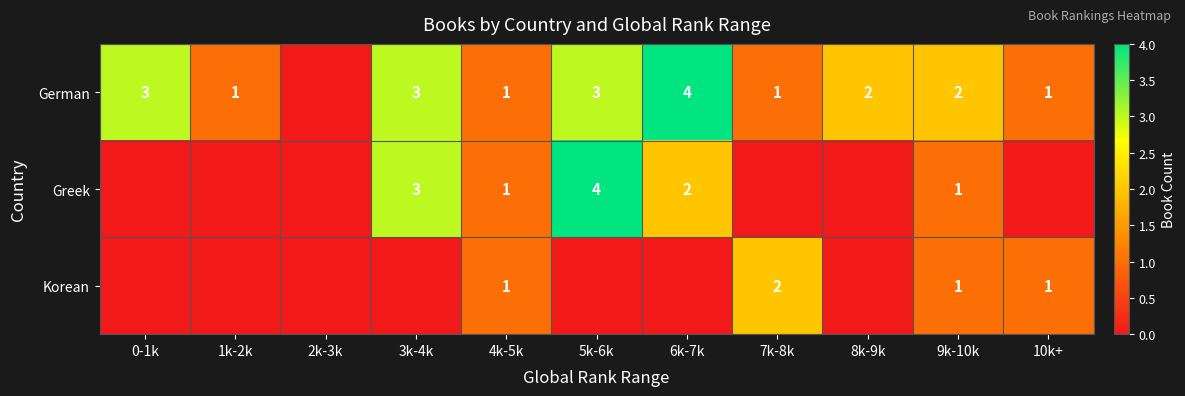

What is the spread (max minus min) of values at 1k-2k?

1